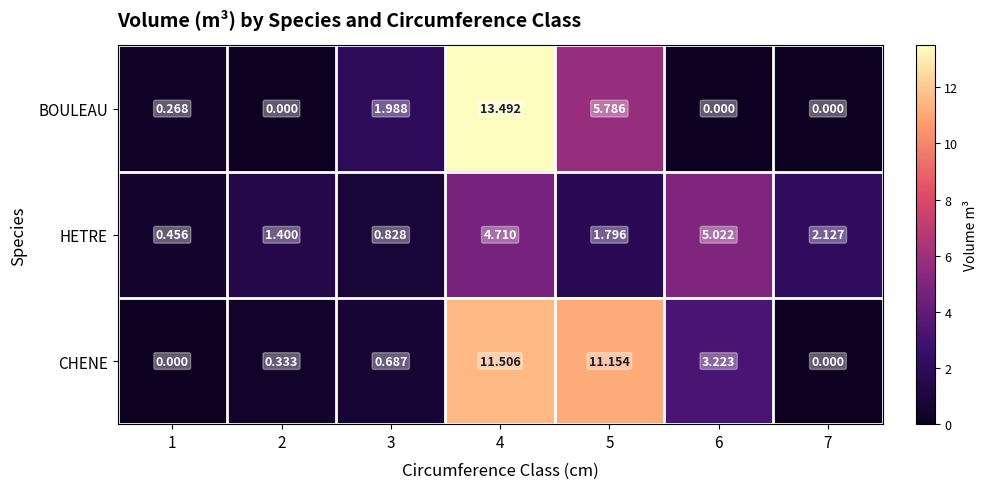

Which series has the largest range (max minus min)?

BOULEAU